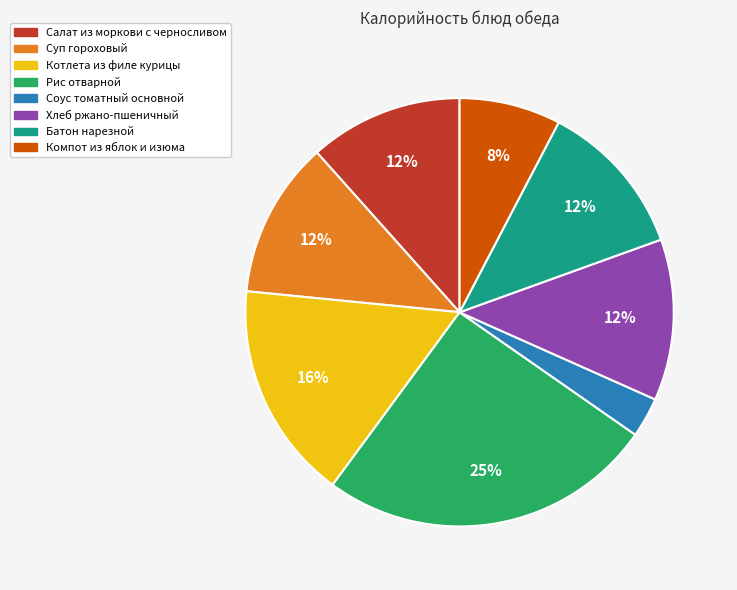

Which has a higher value, Салат из моркови с черносливом or Рис отварной?

Рис отварной